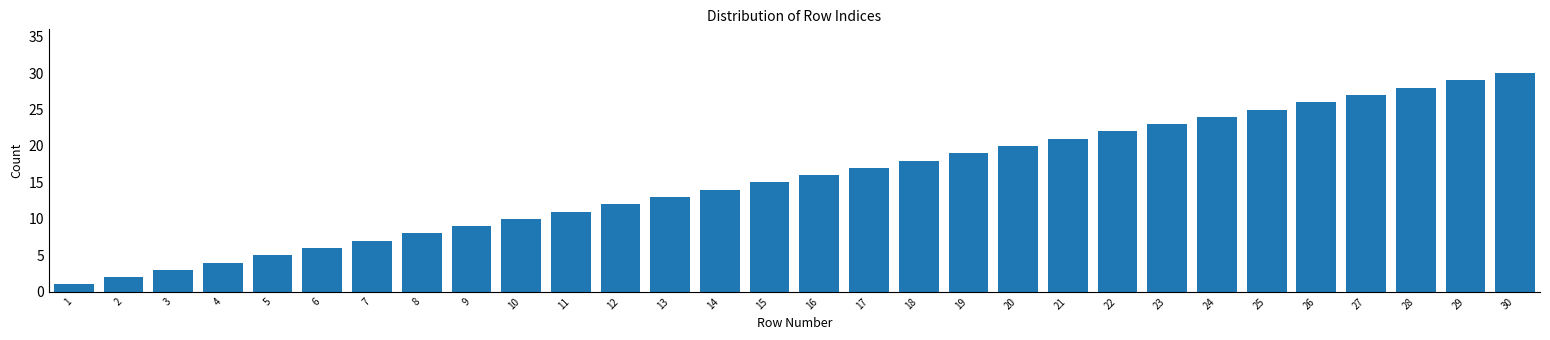

Rank the categories by value from highest to lowest.

30, 29, 28, 27, 26, 25, 24, 23, 22, 21, 20, 19, 18, 17, 16, 15, 14, 13, 12, 11, 10, 9, 8, 7, 6, 5, 4, 3, 2, 1